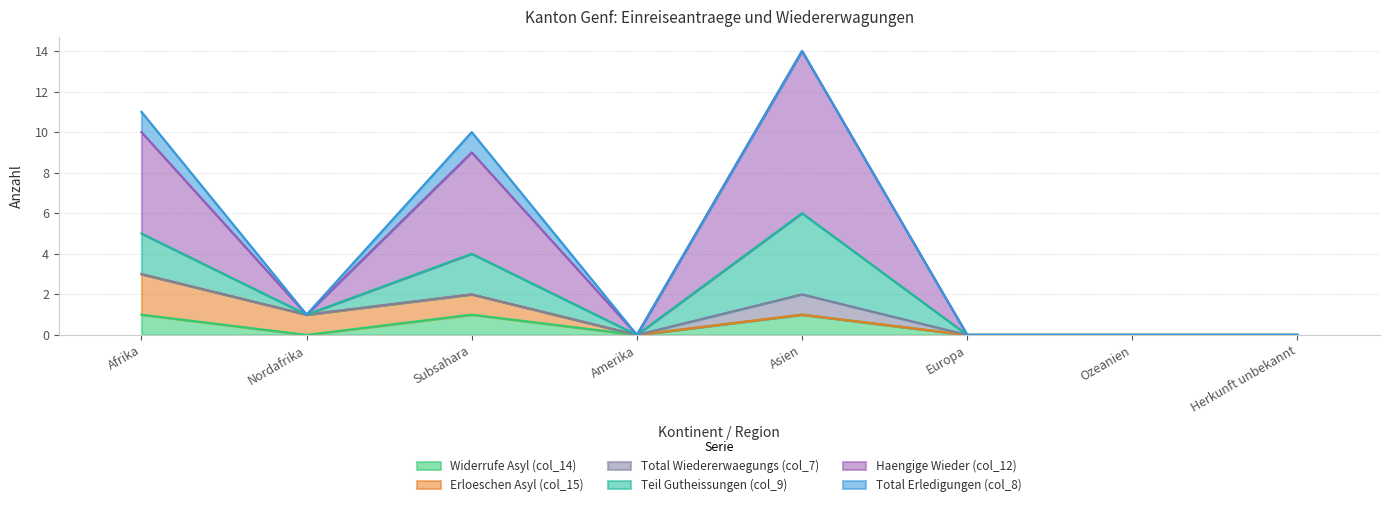

Which label corresponds to the smallest value in the chart?

Nordafrika